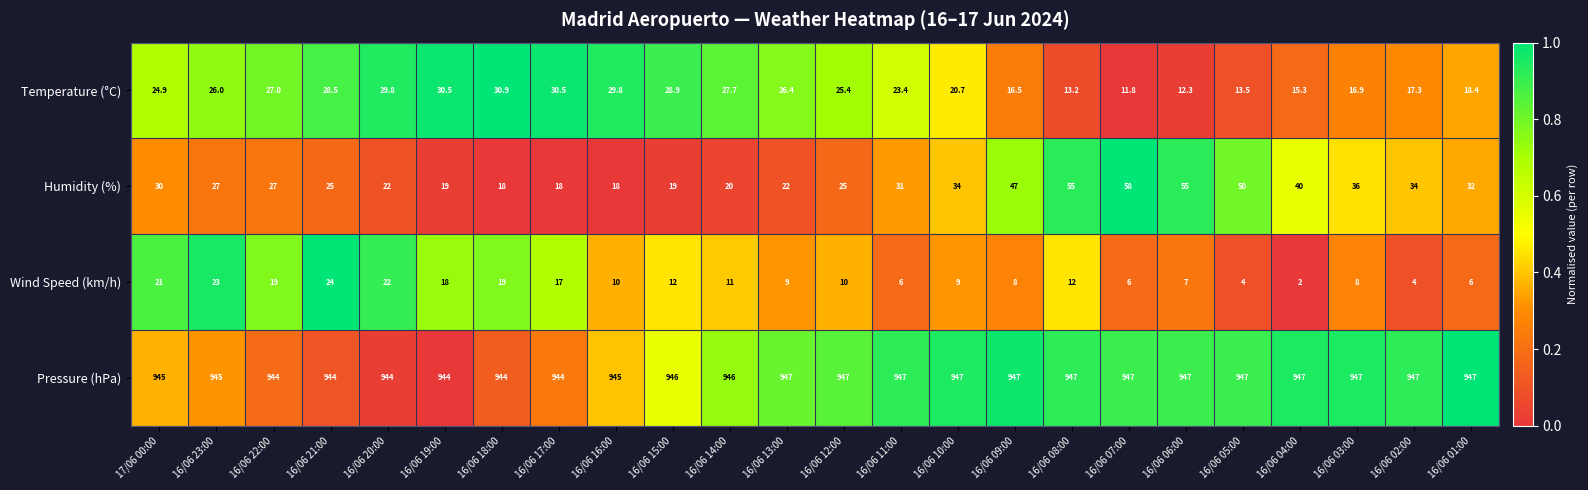

How many values in the Humidity (%) series are below 30?

12